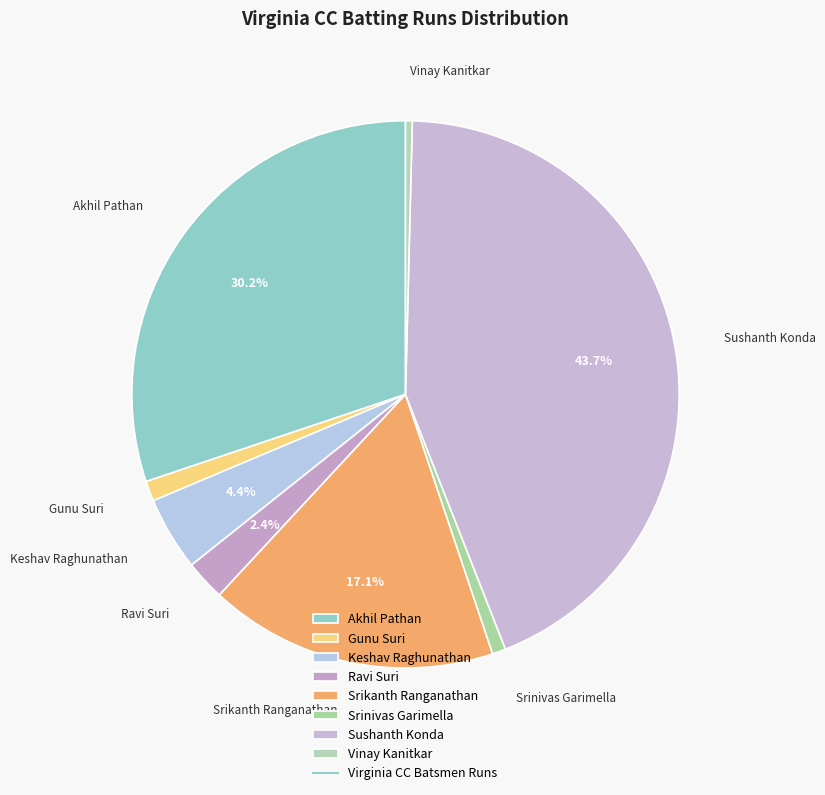

Is Srinivas Garimella the majority of the pie?

No